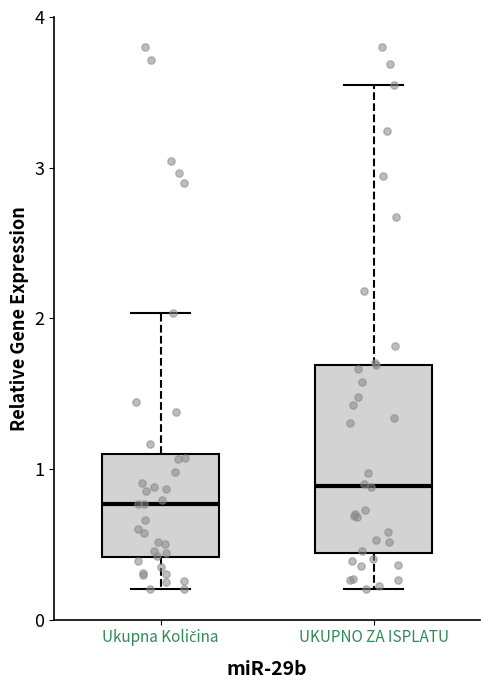

Which box has the highest median line?

UKUPNO ZA ISPLATU